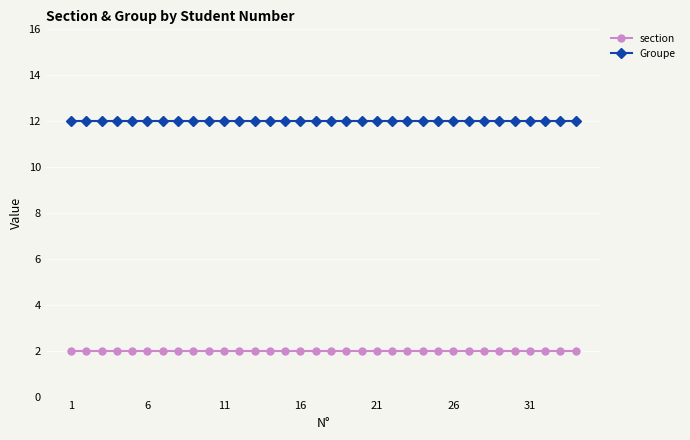

True or false: section and Groupe intersect in this chart.

False